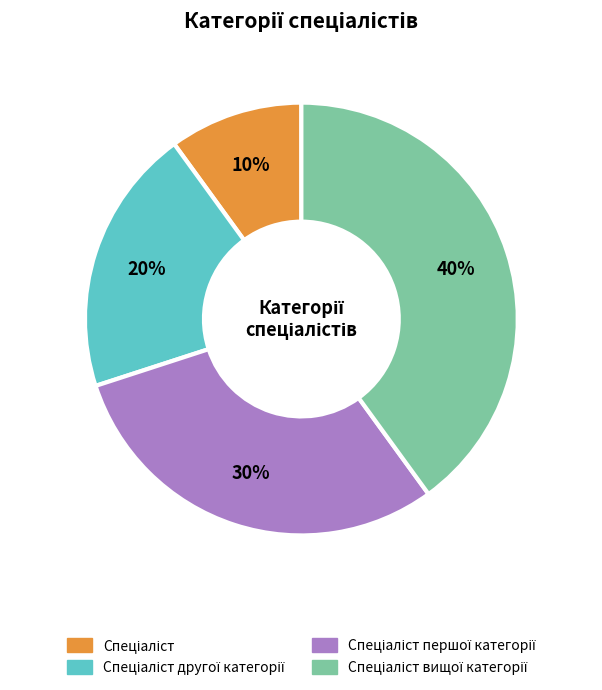

Is there a majority slice in this chart?

No